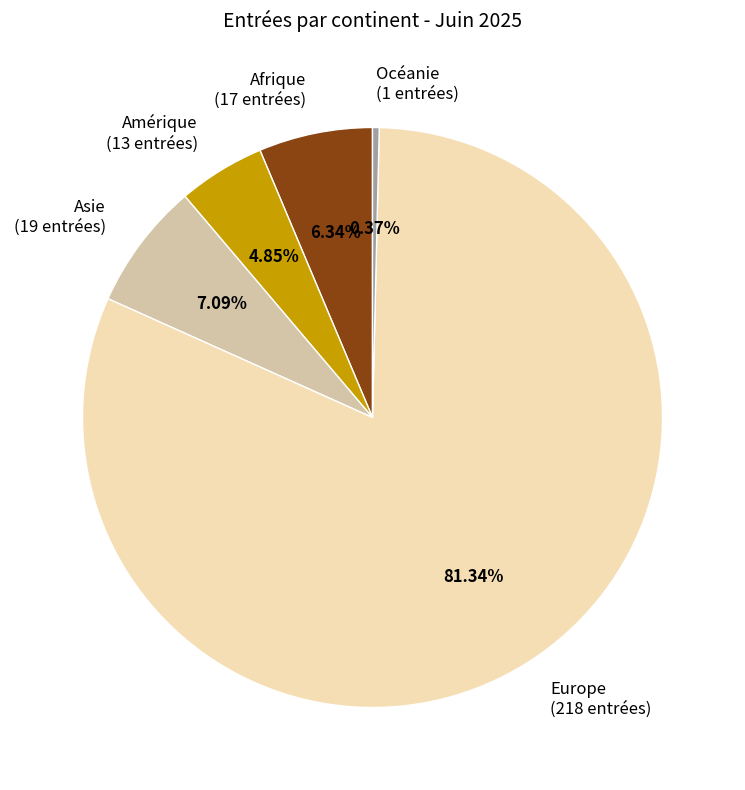

How many slices are in this pie chart?

5